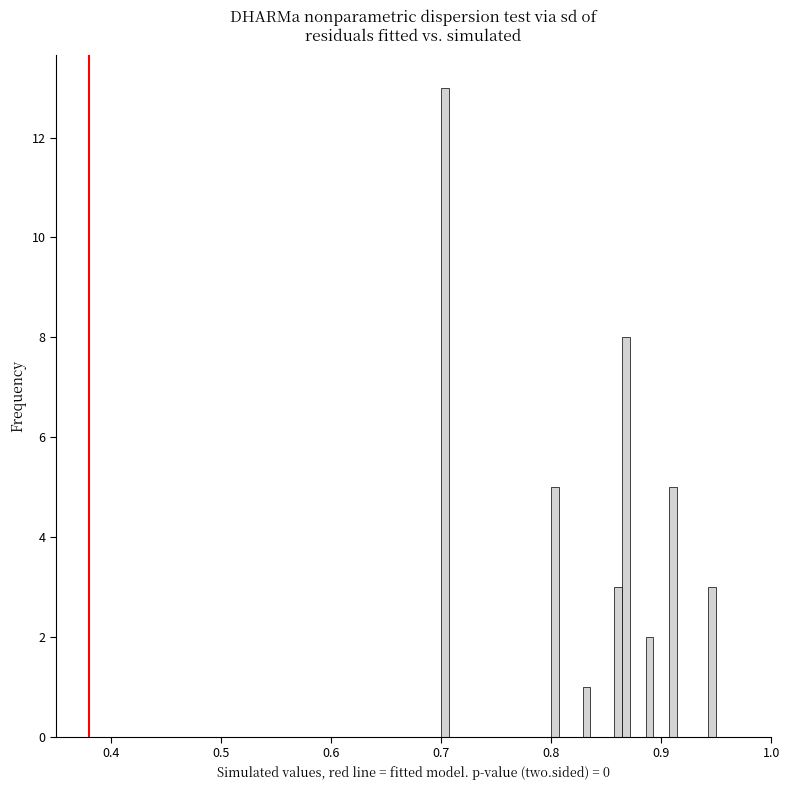

Read against the x-axis, roughly where is the centre of the tallest bar?

0.70